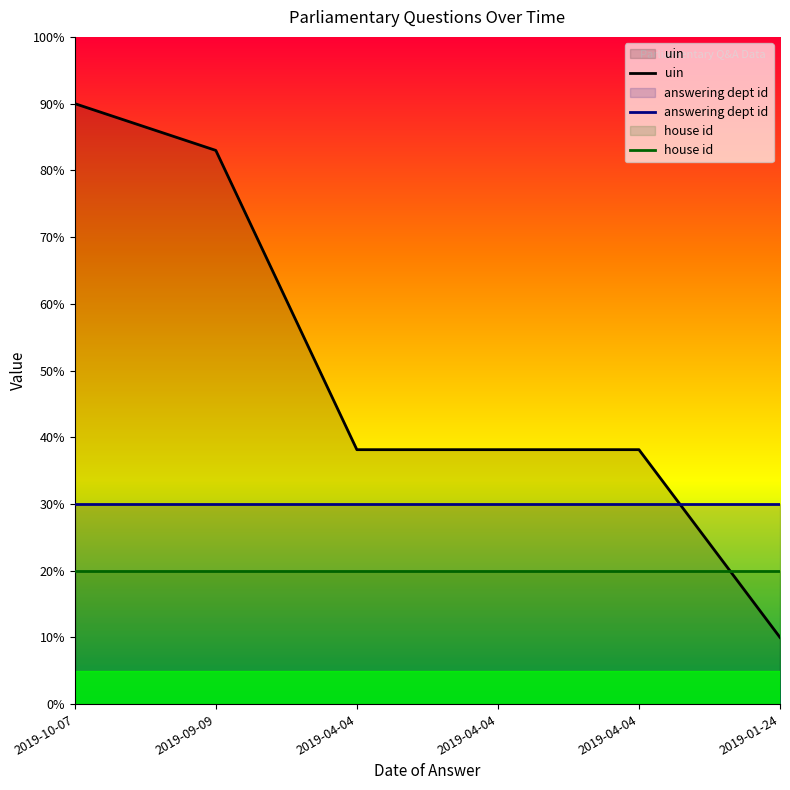

Which has a higher value, 2019-04-04 or 2019-09-09?

2019-09-09